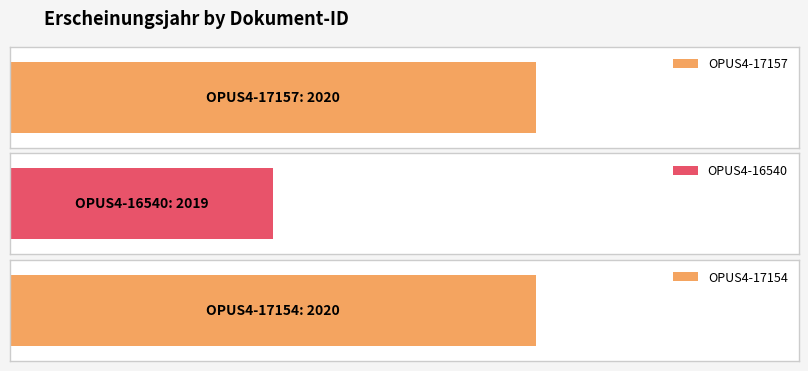

Does the chart contain stacked bars?

No